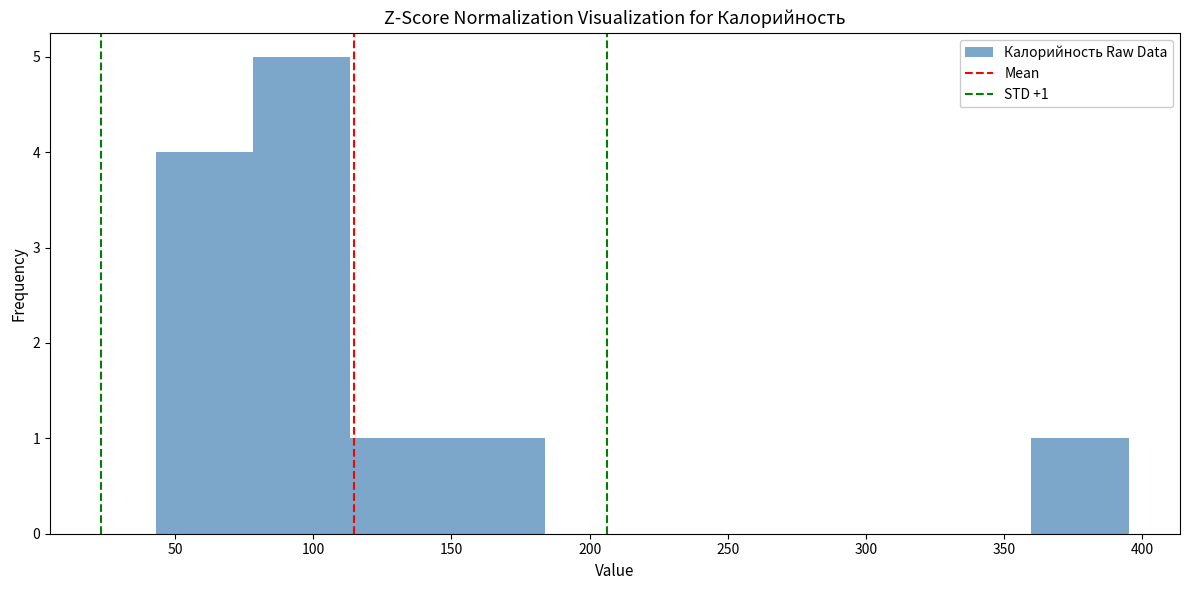

Over which range of the x-axis is the bar tallest?

80 to 115